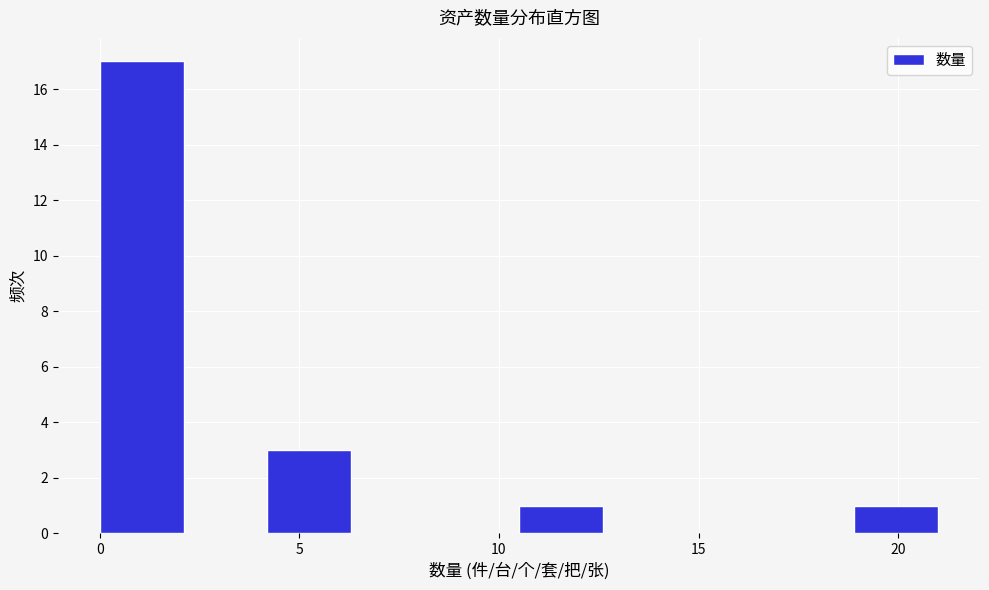

Reading left to right, list every bar in this chart as the range it spans on the x-axis followed by its height. Neither the bar edges nor the heights are printed on the chart, so give them approximately, as read against the axes.

0.0 to 2.1: 17
2.1 to 4.2: 0
4.2 to 6.3: 3
6.3 to 8.4: 0
8.4 to 10.5: 0
10.5 to 12.6: 1
12.6 to 14.7: 0
14.7 to 16.8: 0
16.8 to 18.9: 0
18.9 to 21.0: 1